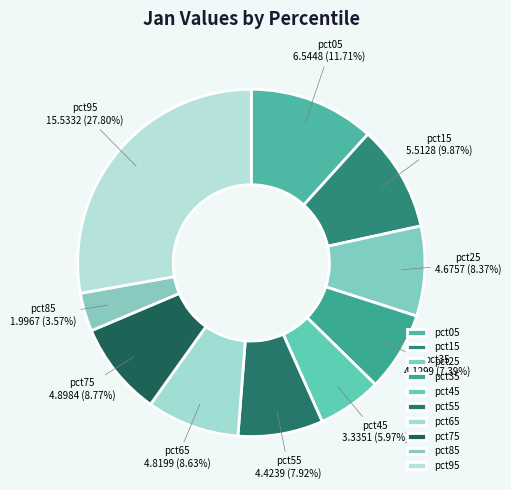

Which slice is the smallest?

pct85